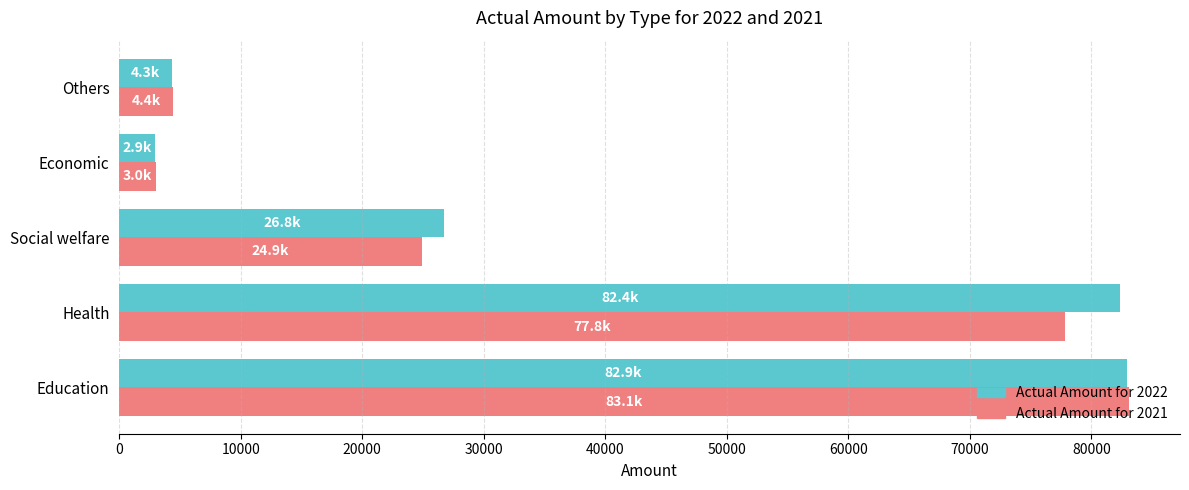

List the series in order of their overall mean, highest first.

Actual Amount for 2022, Actual Amount for 2021